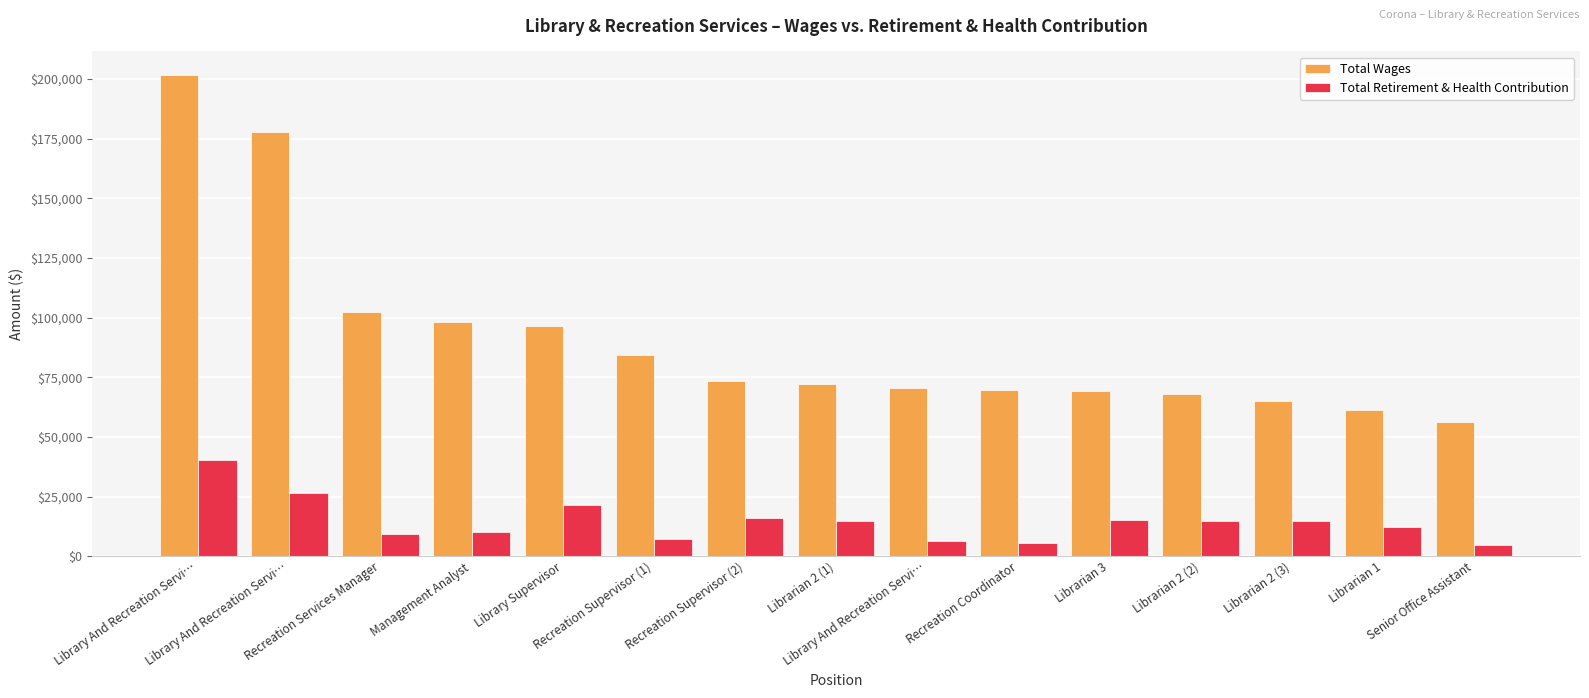

Rank the series by their maximum value, from lowest to highest.

Total Retirement & Health Contribution, Total Wages